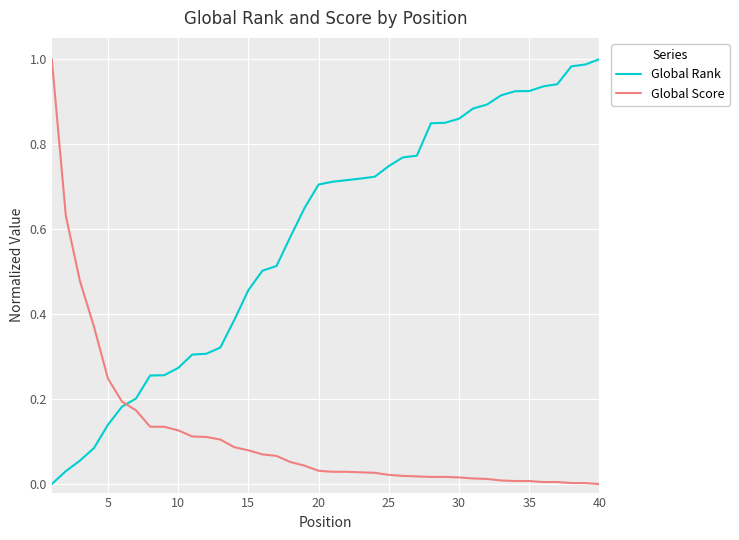

List the series in order of their overall mean, lowest first.

Global Score, Global Rank